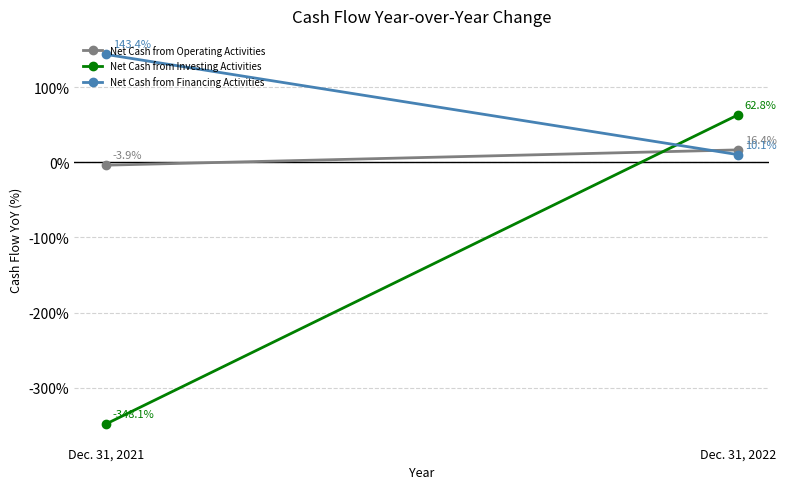

What is the value of the Net Cash from Operating Activities point at the 1st from the left?

-3.9